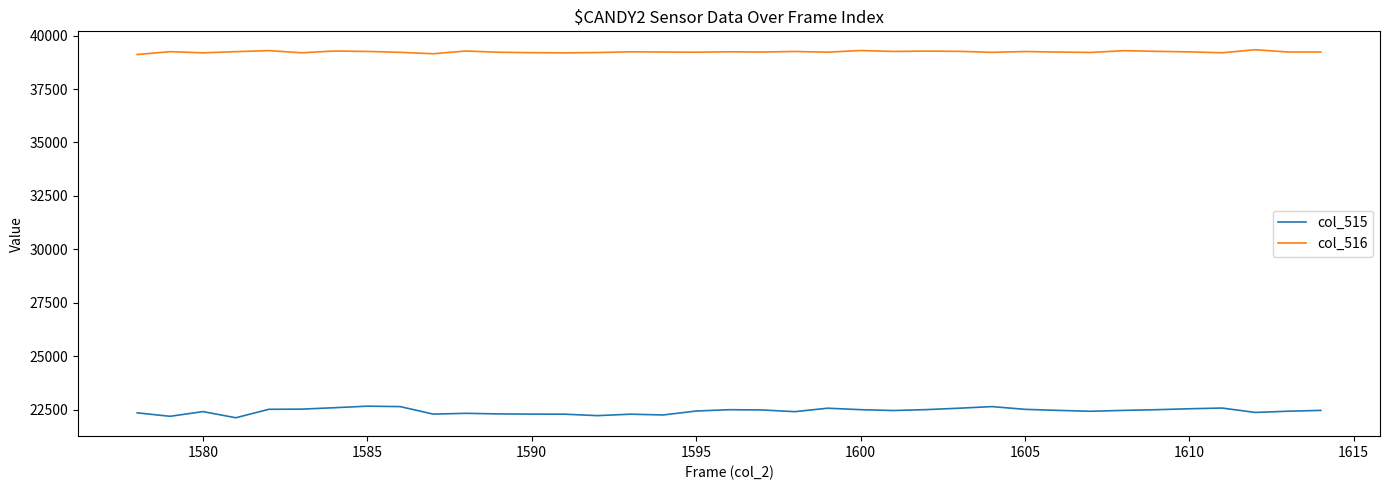

Rank the series by their average value, from highest to lowest.

col_516, col_515